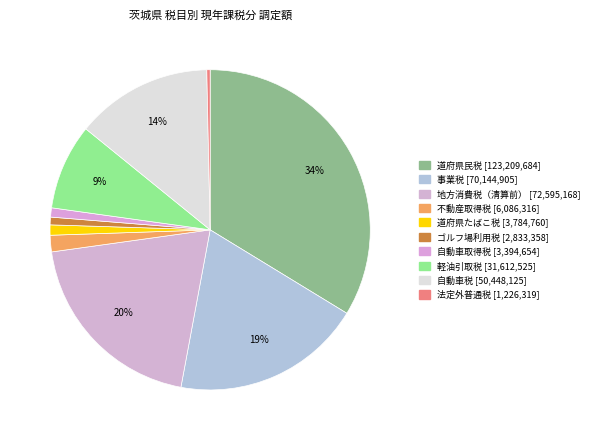

Is 軽油引取税 the majority of the pie?

No